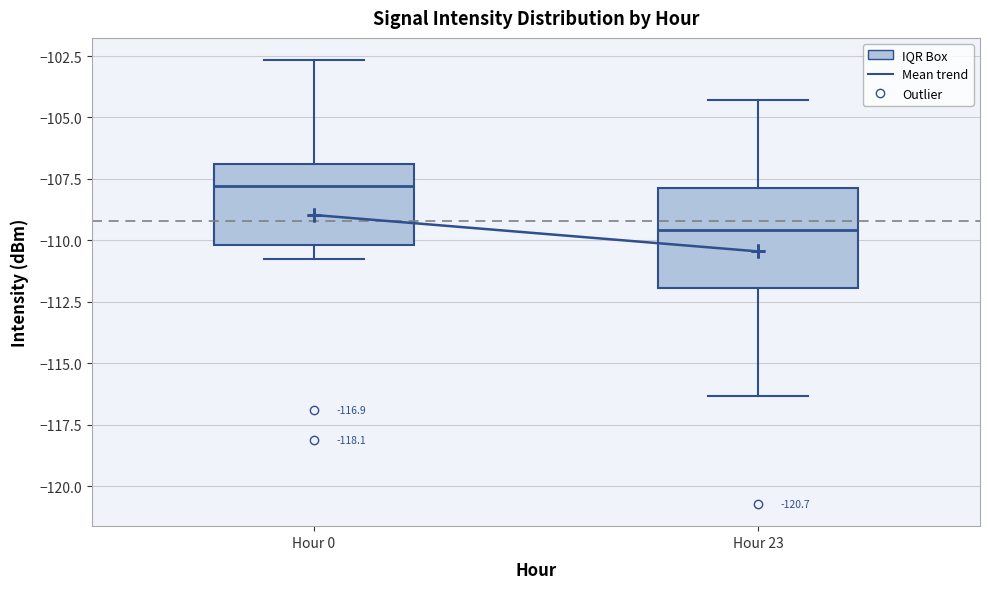

Which box is the tallest, from its lower edge to its upper edge?

Hour 23